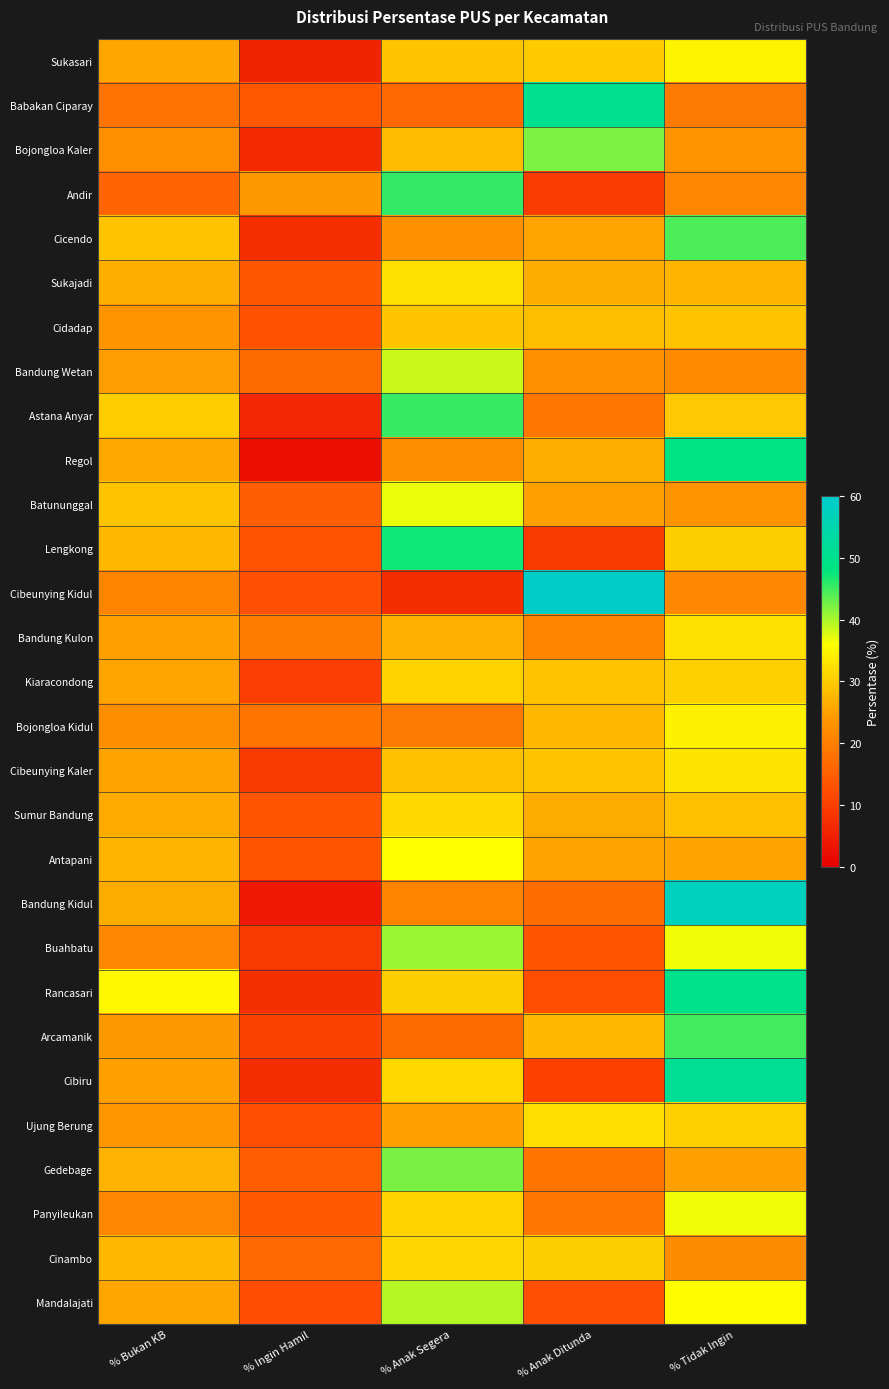

What is the smallest value displayed?

2.4